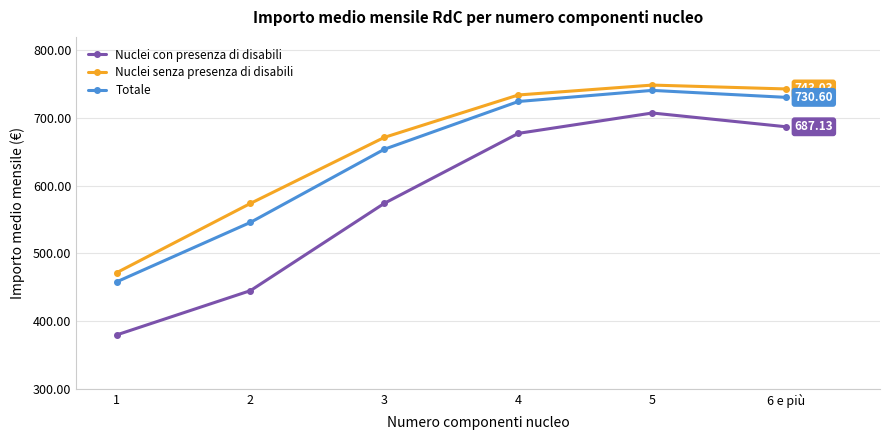

Rank the series at 3 from highest to lowest value.

Nuclei senza presenza di disabili, Totale, Nuclei con presenza di disabili